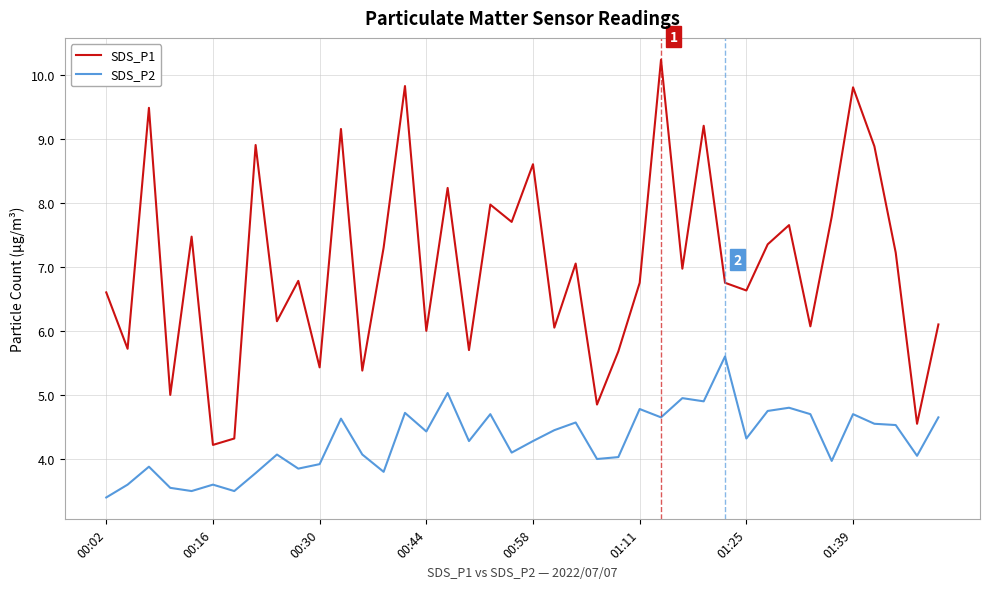

True or false: SDS_P1 and SDS_P2 cross at least once.

False